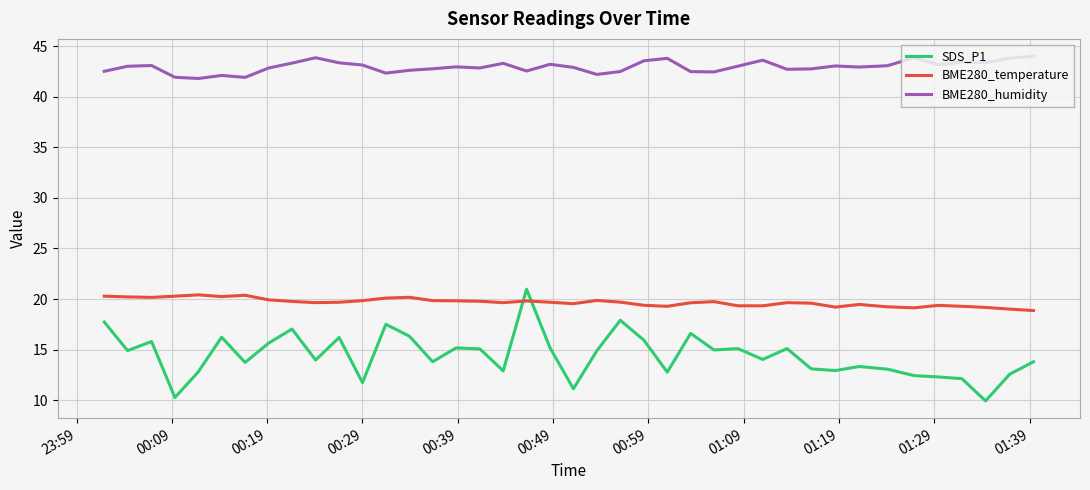

True or false: BME280_humidity and BME280_temperature cross at least once.

False